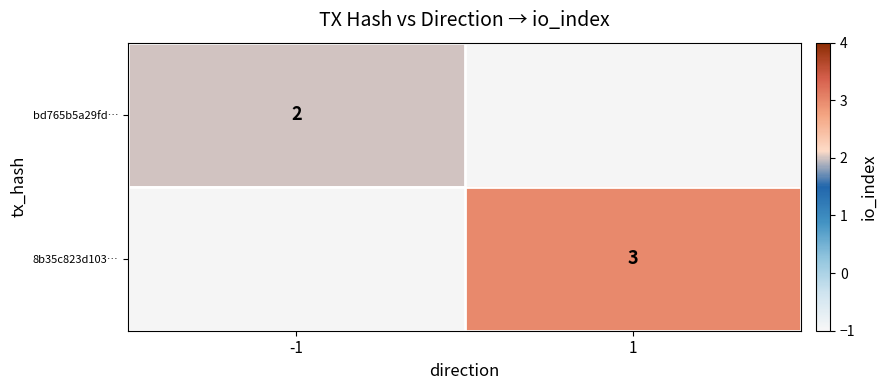

Is it true that bd765b5a29fd… equals 2 at -1?

True